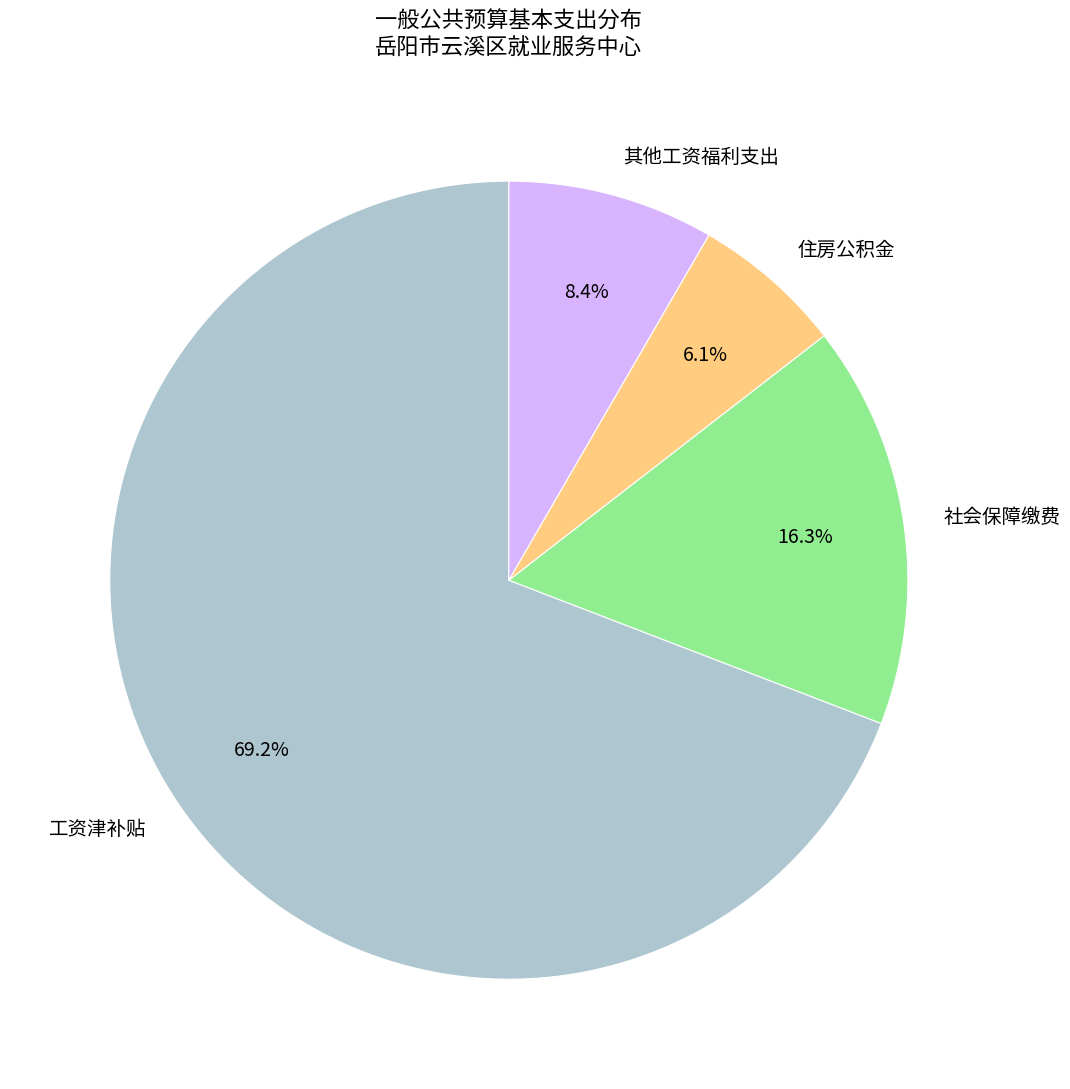

What percentage is the 社会保障缴费 slice, to the nearest percent?

16%